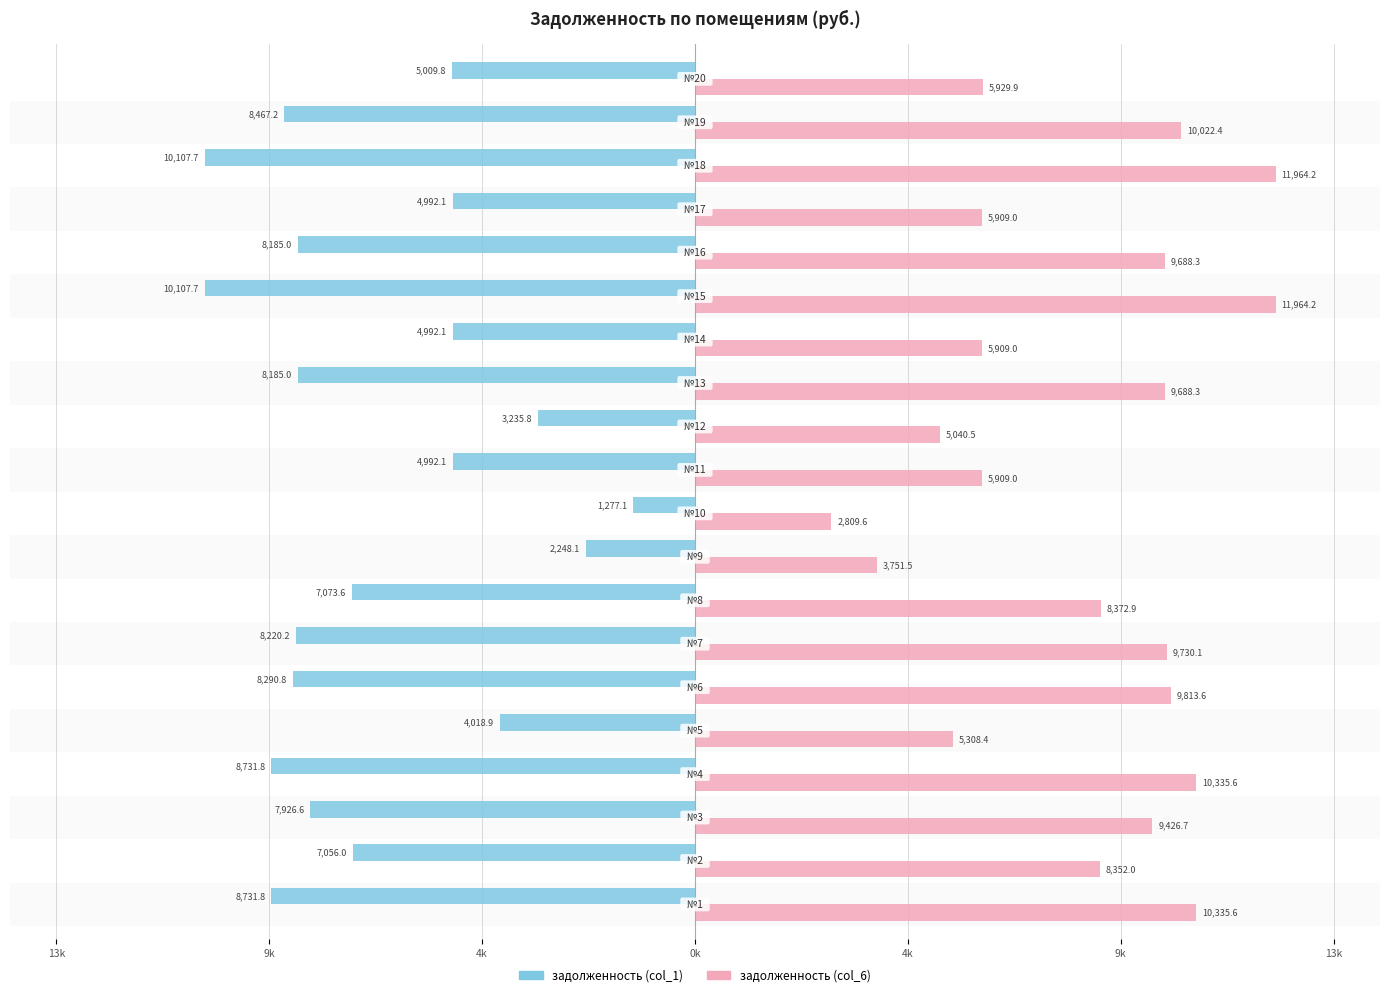

What are all the series names shown in the legend?

задолженность (col_1), задолженность (col_6)